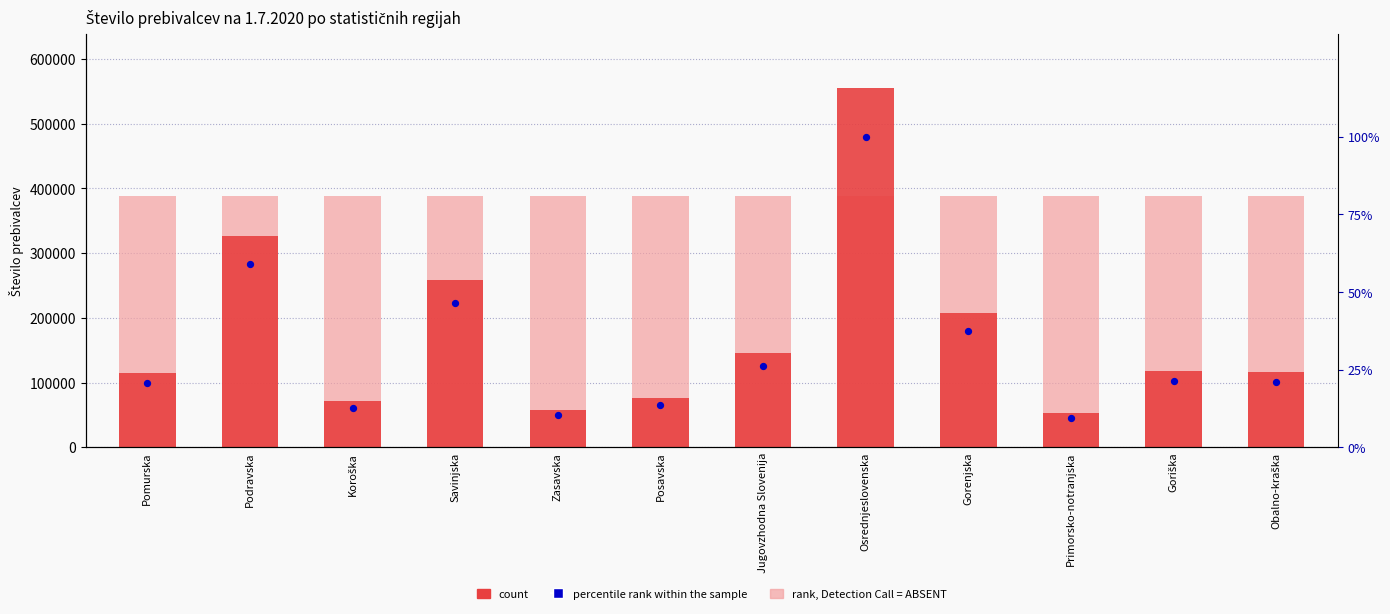

Which series contains the lowest Y value?

percentile rank within the sample